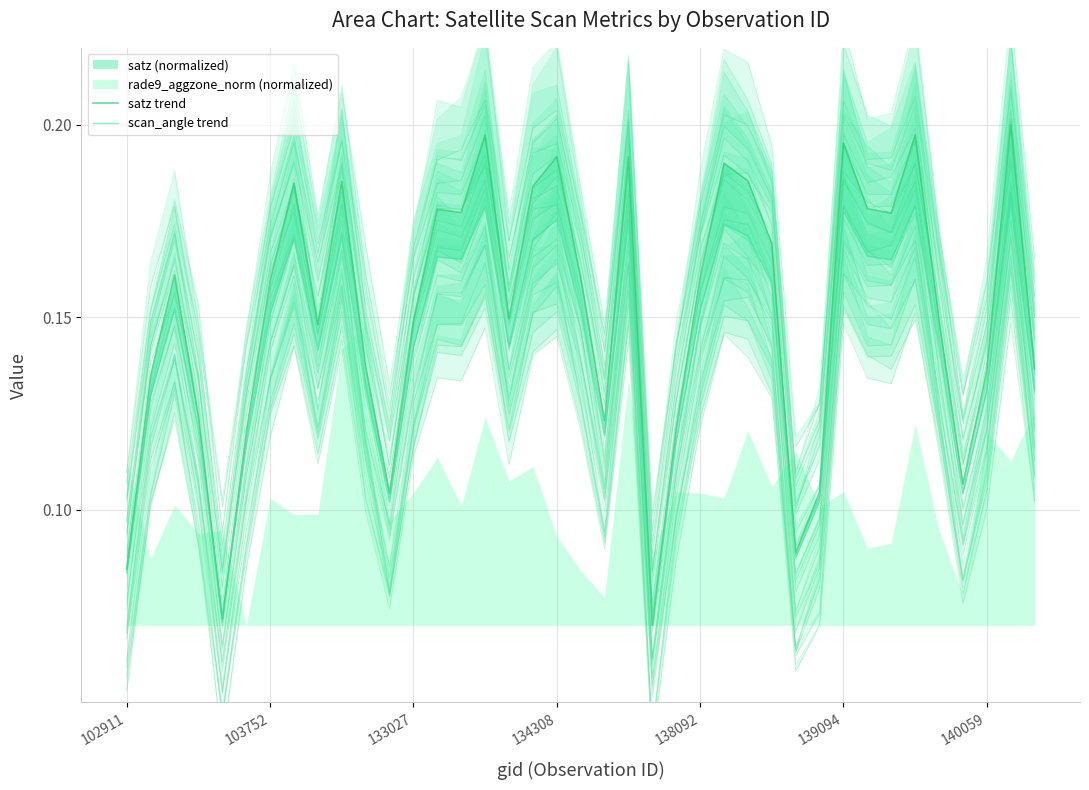

Between 17 and 18, which series saw the biggest shift?

satz trend